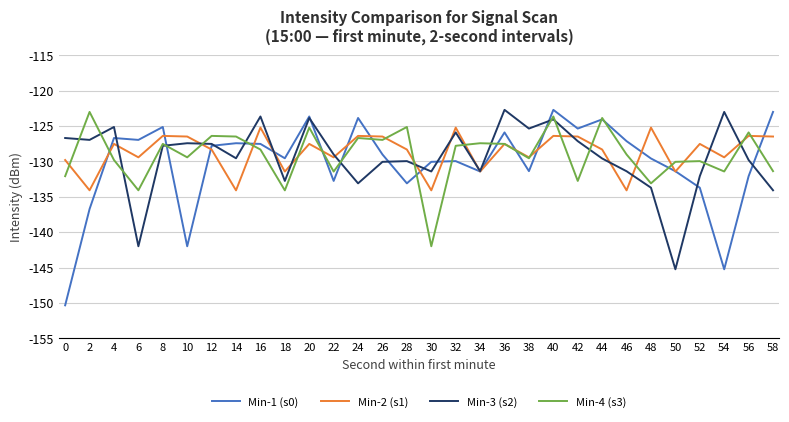

What is the maximum value for Min-3 (s2)?

-122.7